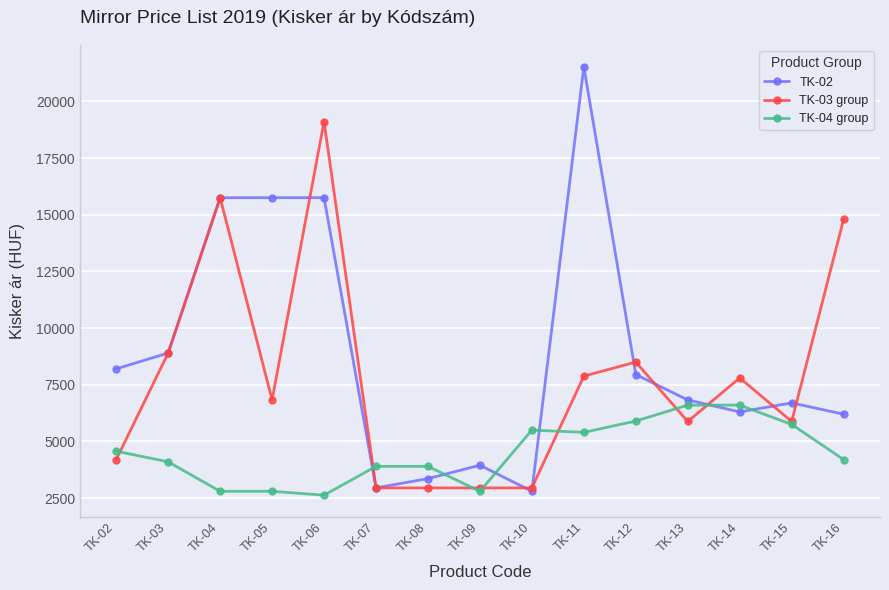

What is the difference between the maximum and second lowest values in the TK-02 series?

18580